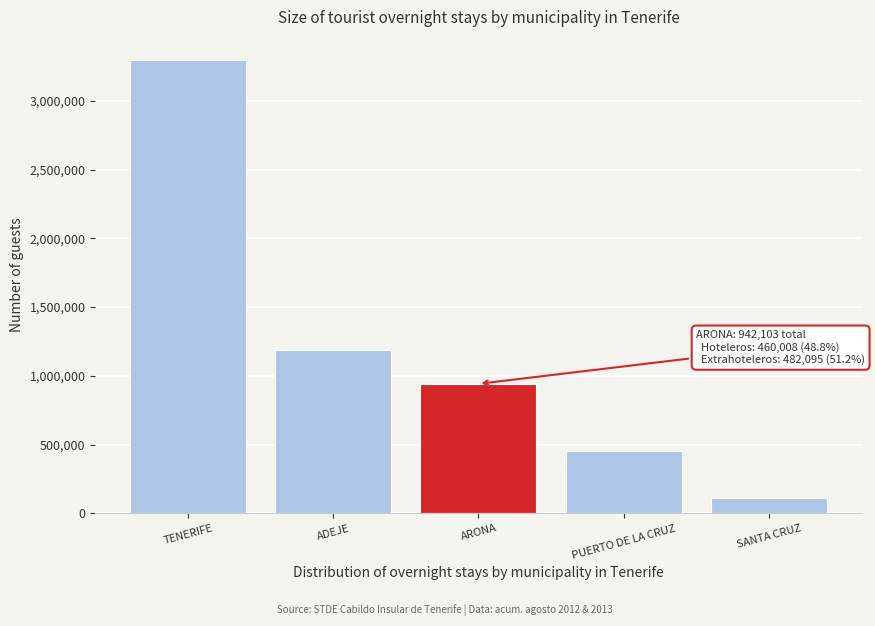

Reading left to right, list all the values displayed in this chart.

TENERIFE=3299231	ADEJE=1185934	ARONA=942103	PUERTO DE LA CRUZ=457313	SANTA CRUZ=110216